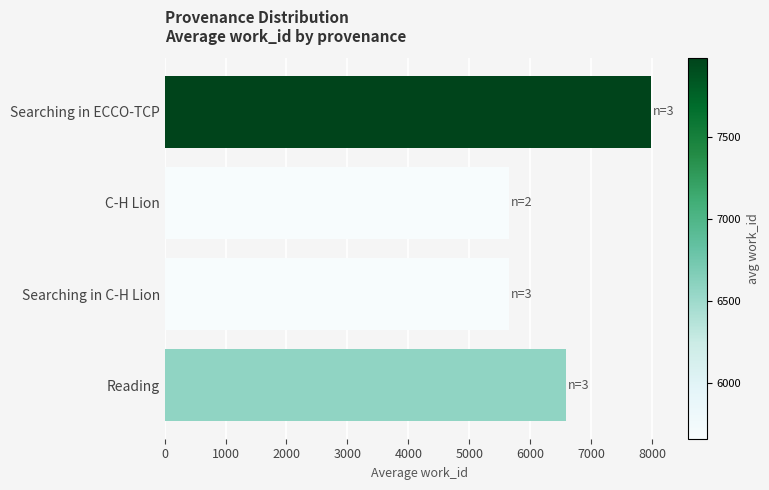

Between Searching in ECCO-TCP and C-H Lion, which is larger?

Searching in ECCO-TCP